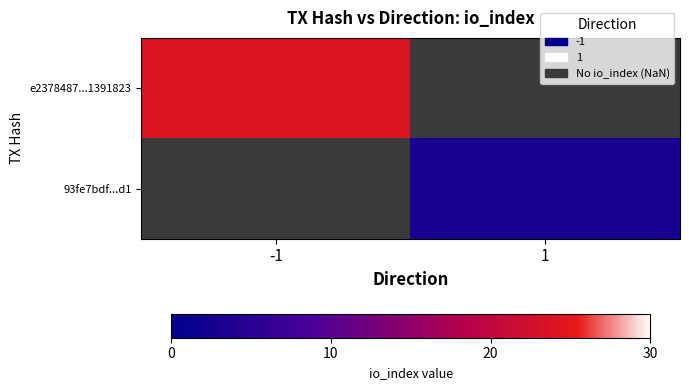

Which series has the largest range (max minus min)?

e2378487...1391823